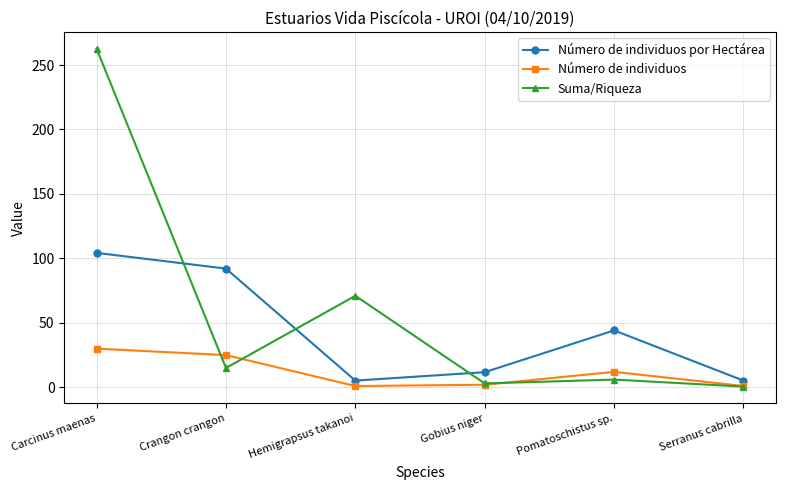

Which series has the largest range (max minus min)?

Suma/Riqueza